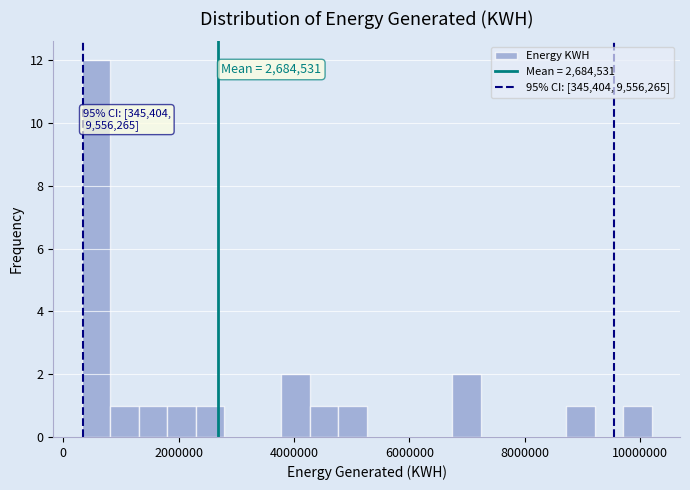

Read against the x-axis, roughly where is the centre of the tallest bar?

600000